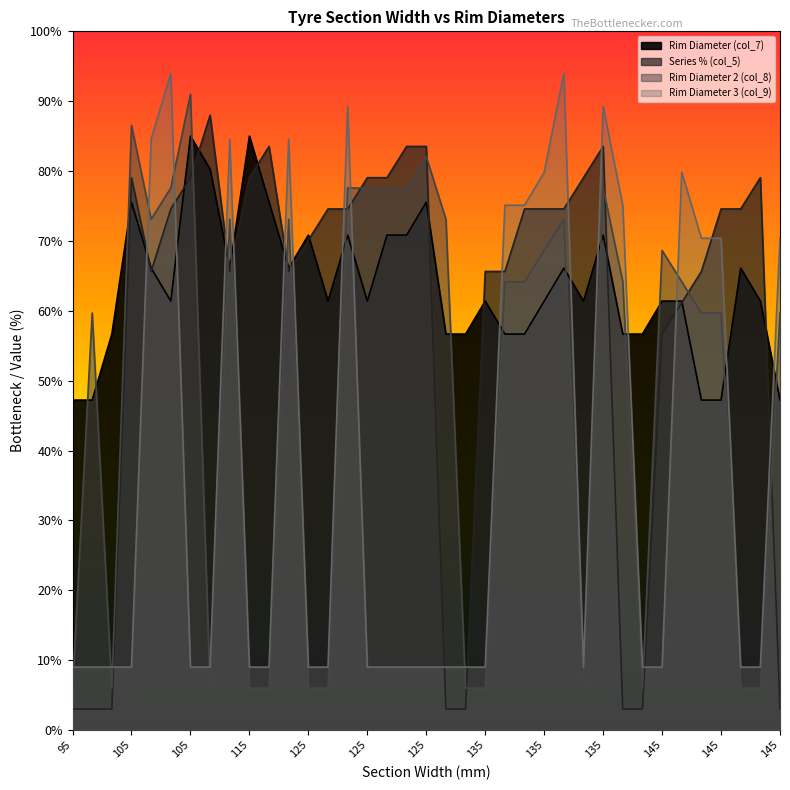

Which category has the lowest value across all series?

95